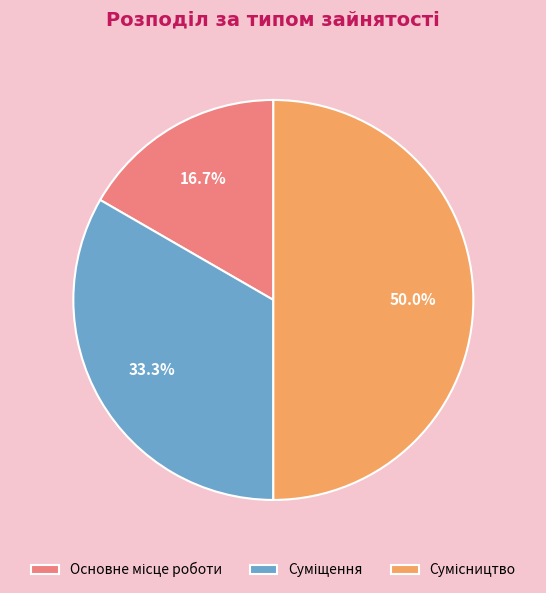

How many segments does this pie chart have?

3